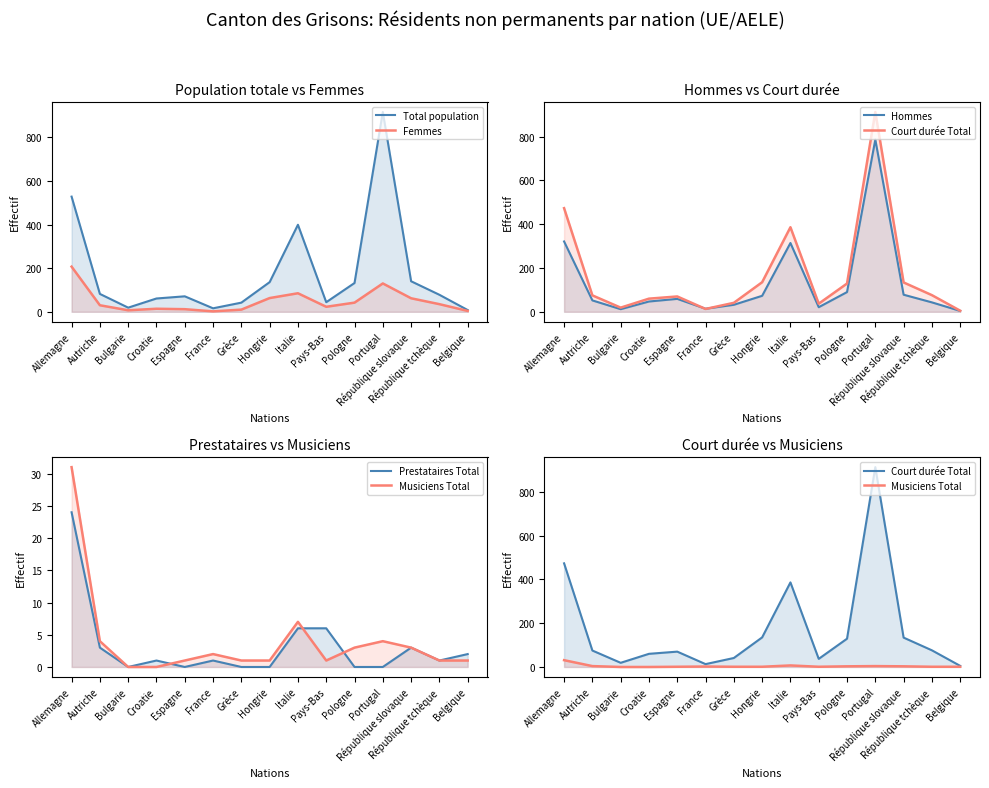

Which series changed the most between Grèce and Hongrie?

Total population